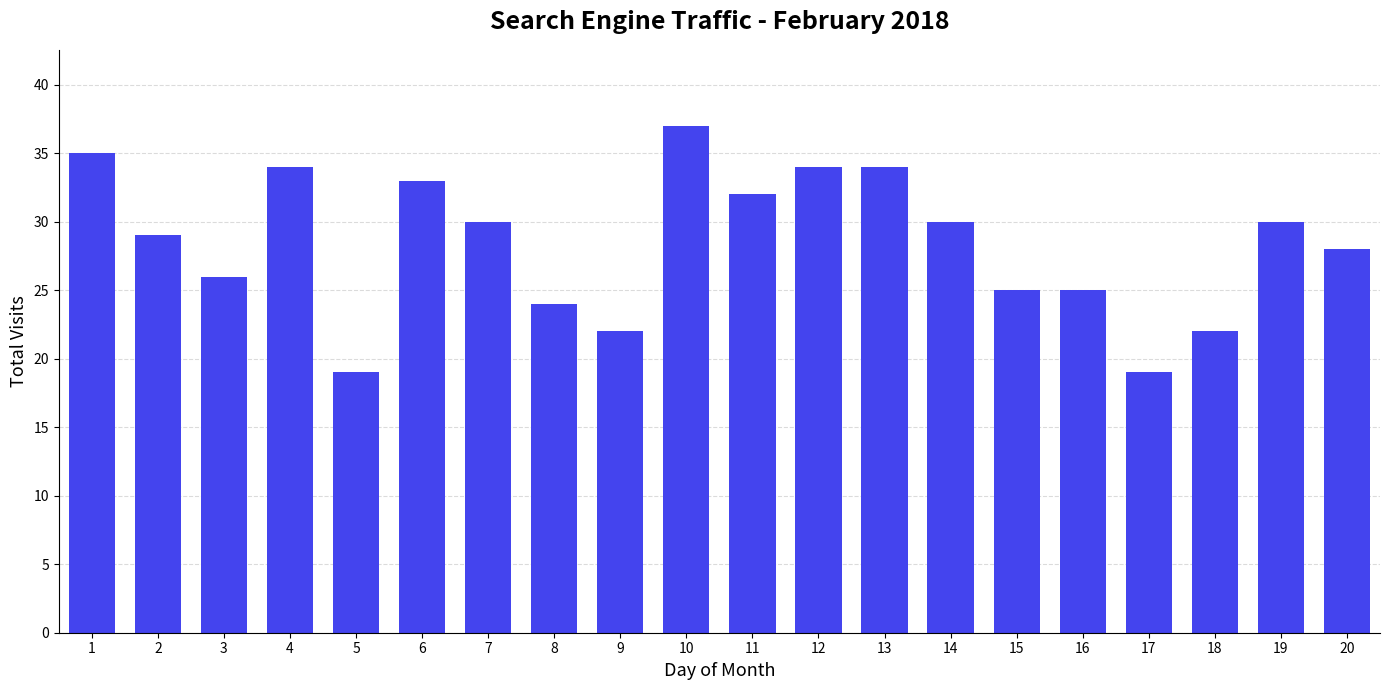

Is it true that the value at 18 is 22?

True